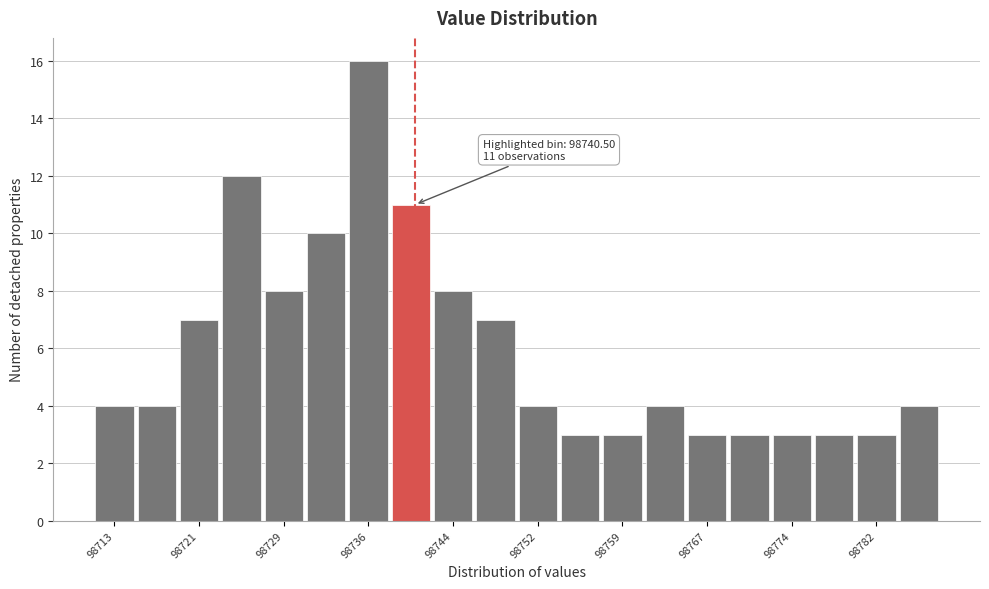

Read against the x-axis, roughly where is the centre of the tallest bar?

98736